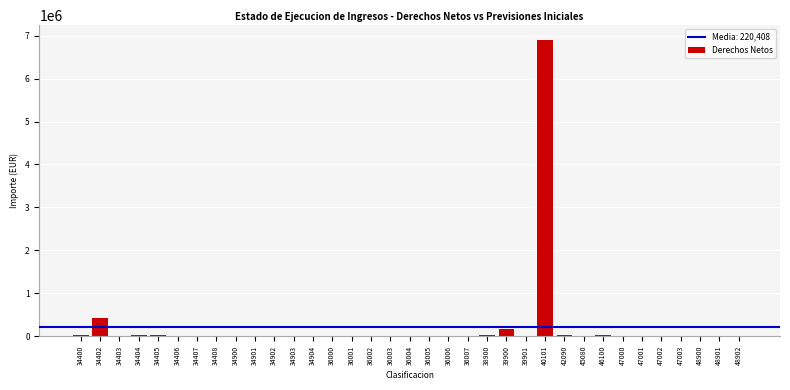

The value at 47003 is 0.0. True or false?

True